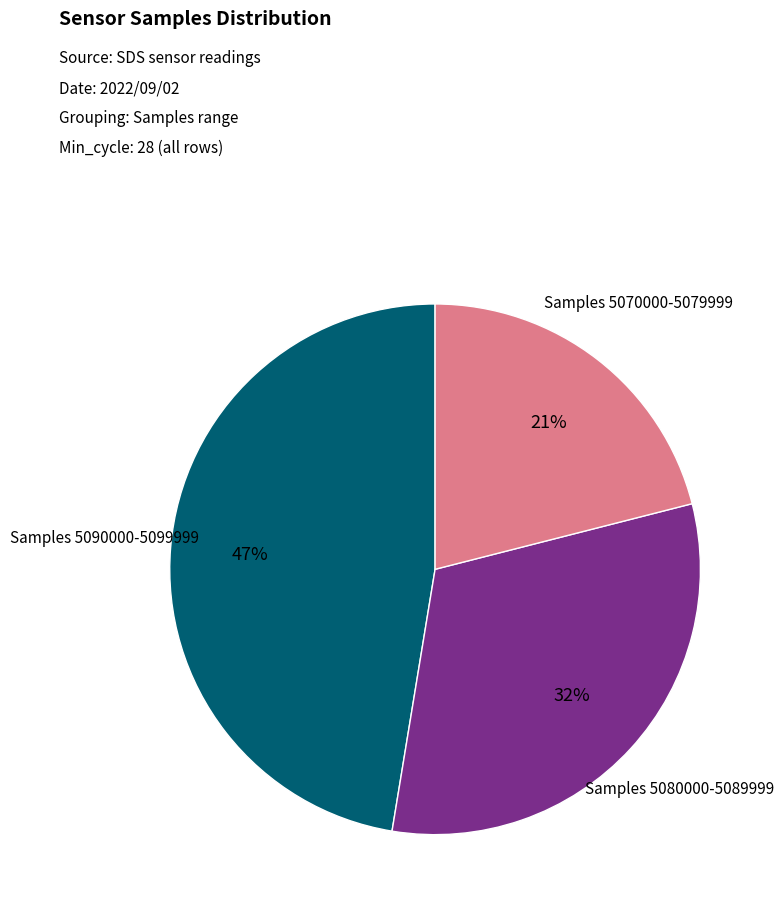

How many segments does this pie chart have?

3